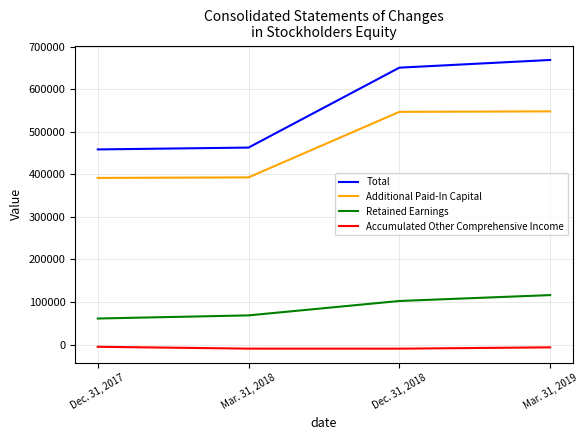

The Accumulated Other Comprehensive Income series shows -5087 at Dec. 31, 2017. True or false?

True